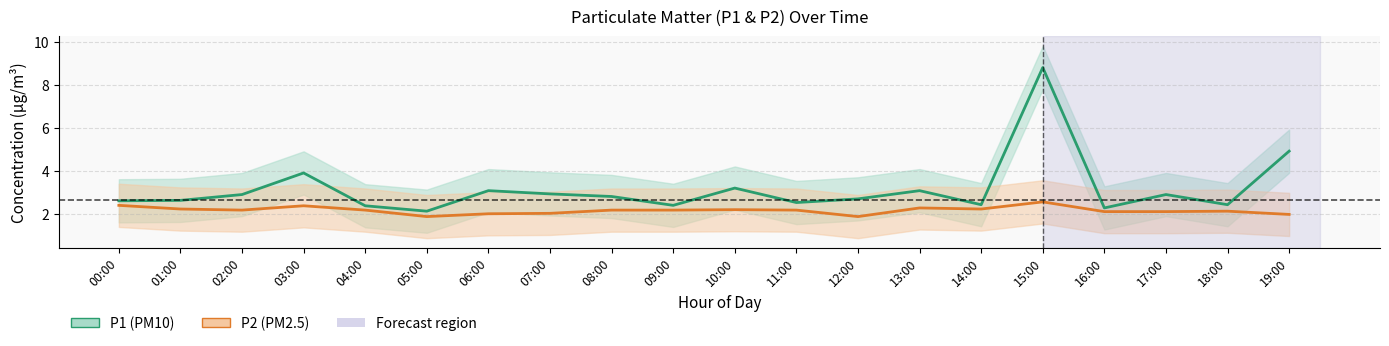

True or false: P1 (PM10) has a value of 1.1 at 19:00.

False